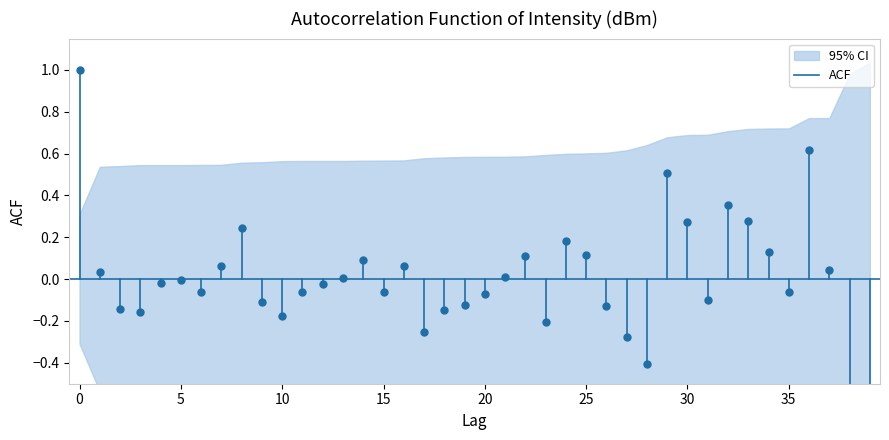

How many lines are shown in the chart?

1